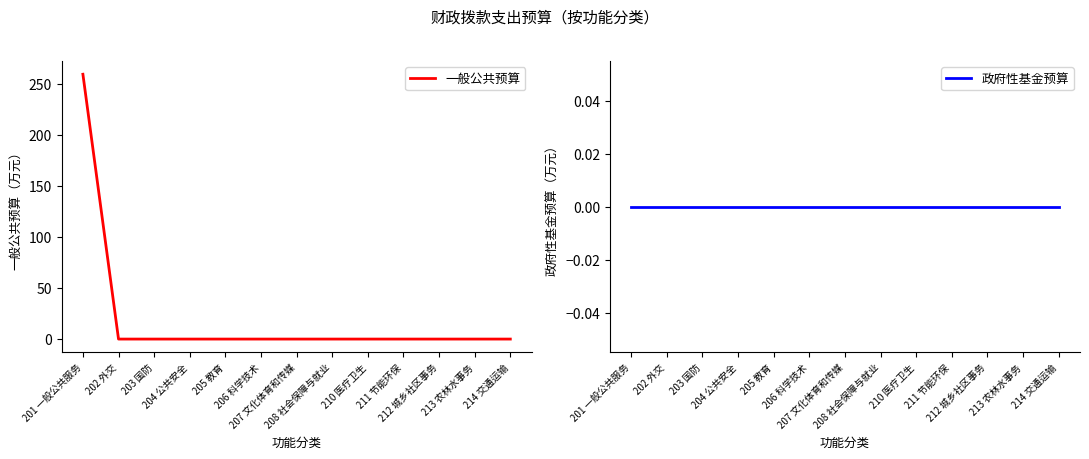

What position from the right is 208 社会保障与就业?

6